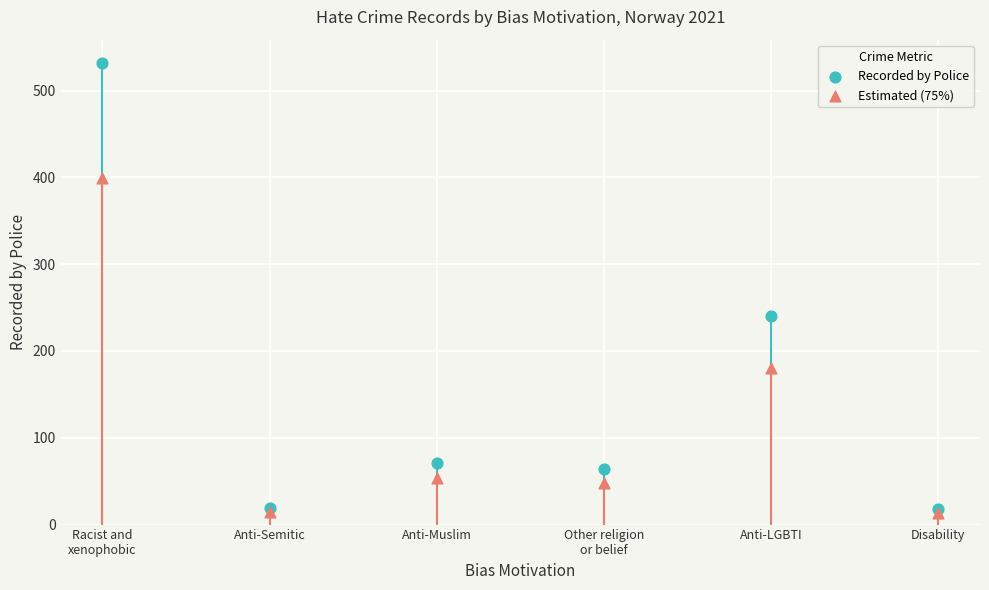

Across all series, what Y value is closest to 272?

240.0